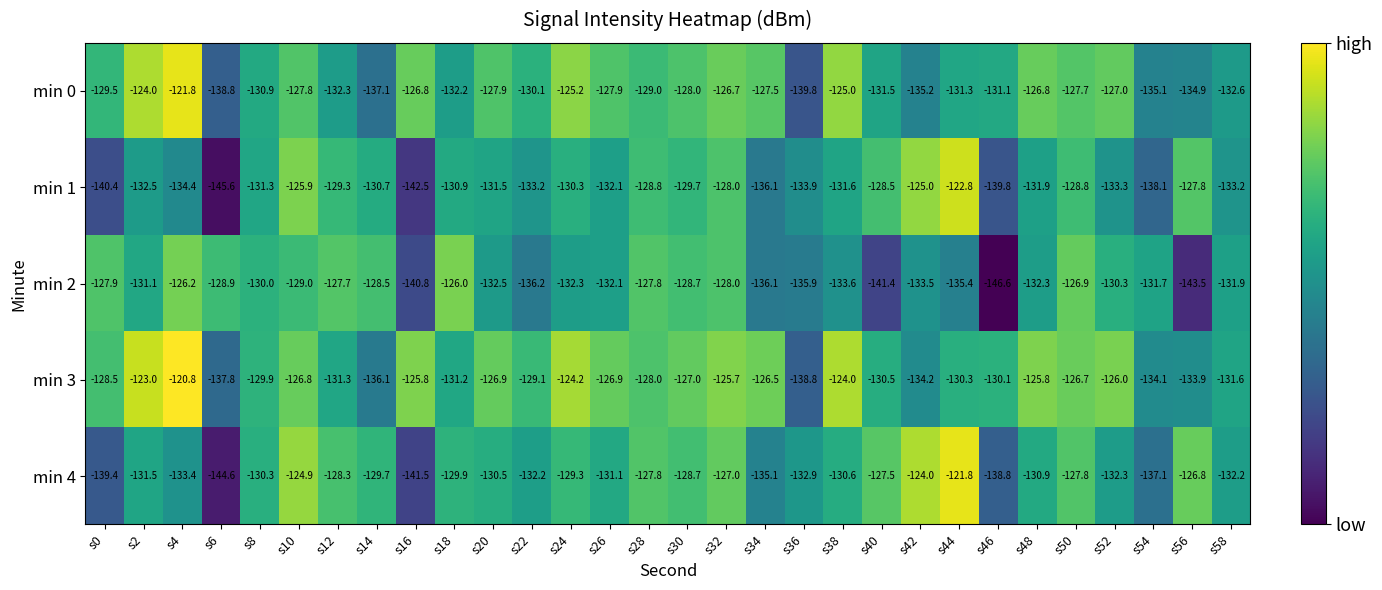

Is the value of min 1 at s40 greater than the value of min 2 at s2?

Yes